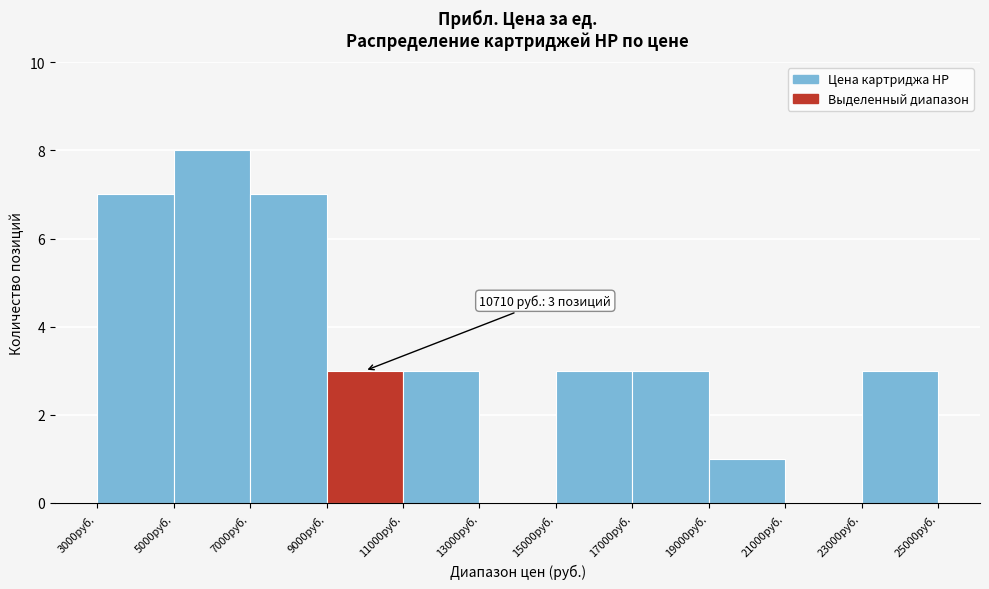

Which range on the x-axis has the tallest bar?

5000 to 7000